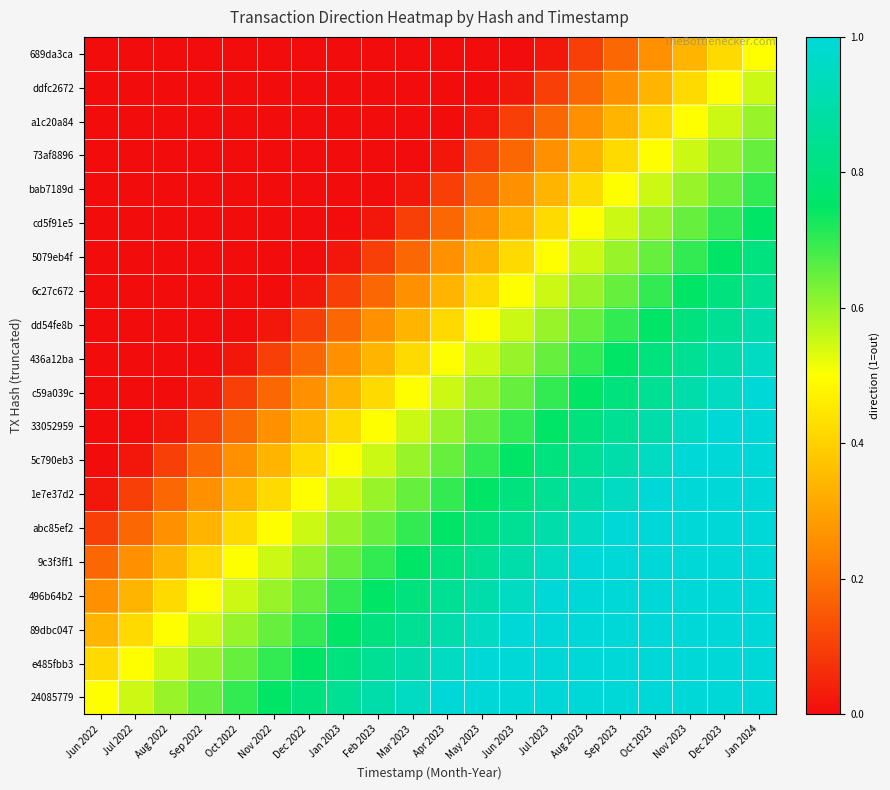

Which category has the lowest value across all series?

Jun 2022